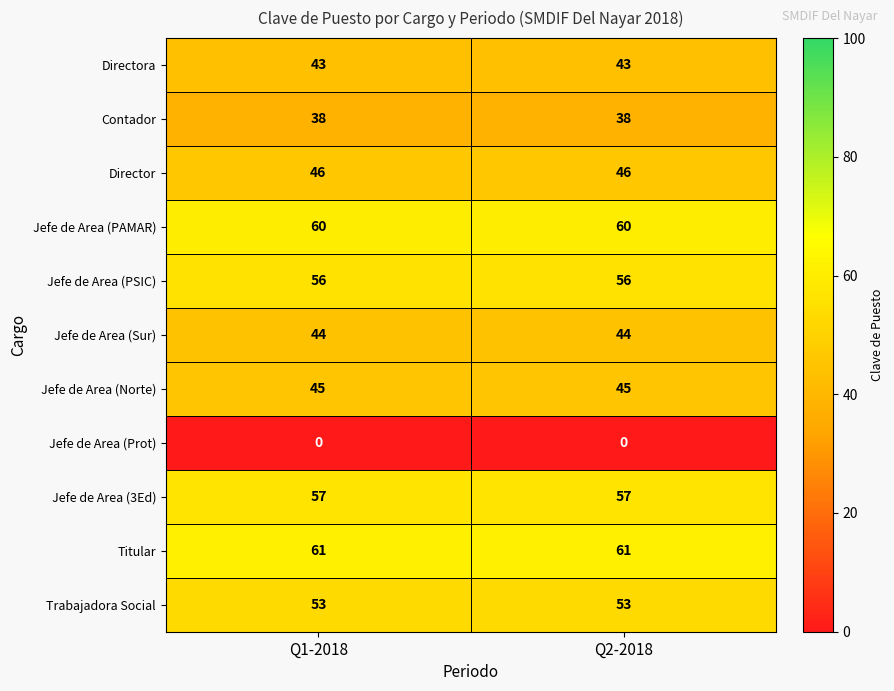

What is the spread (max minus min) of values at Q1-2018?

61